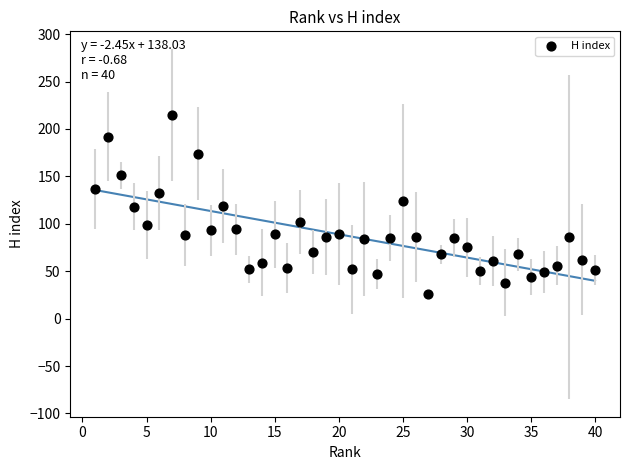

What is the range of X values (max minus min)?

39